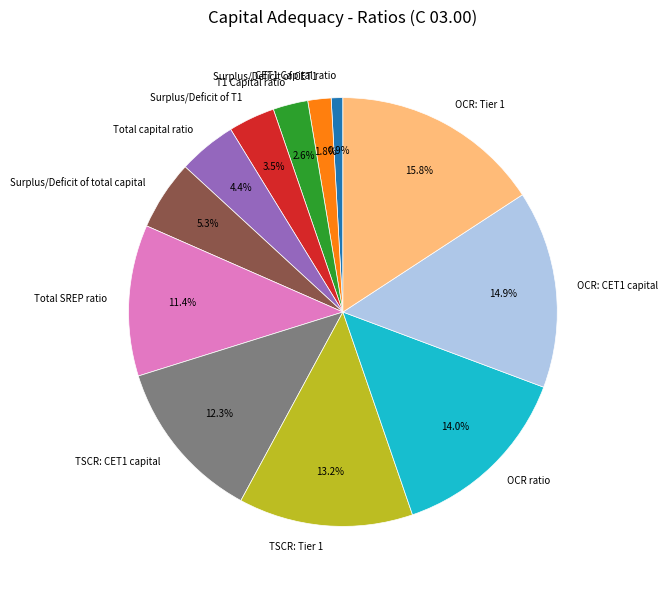

Does OCR: Tier 1 account for over 50% of the chart?

No